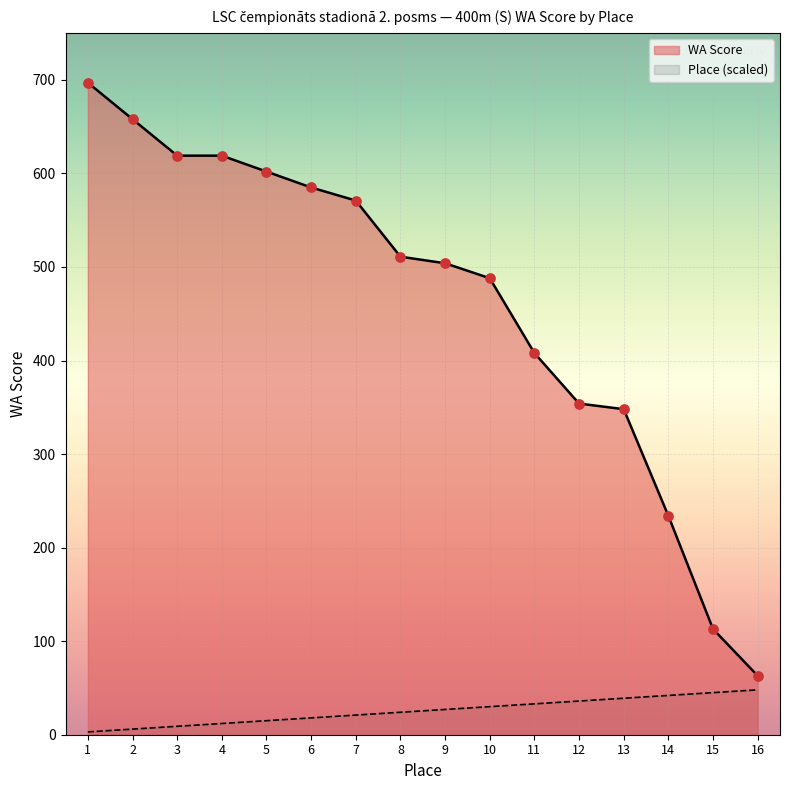

Which series contains the highest Y value?

WA Score